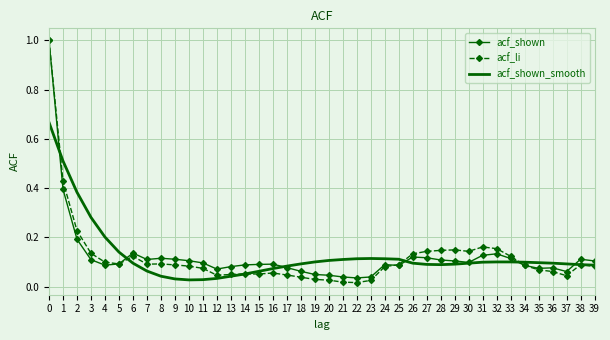

True or false: acf_shown has more than 0 points higher than both neighbors.

True